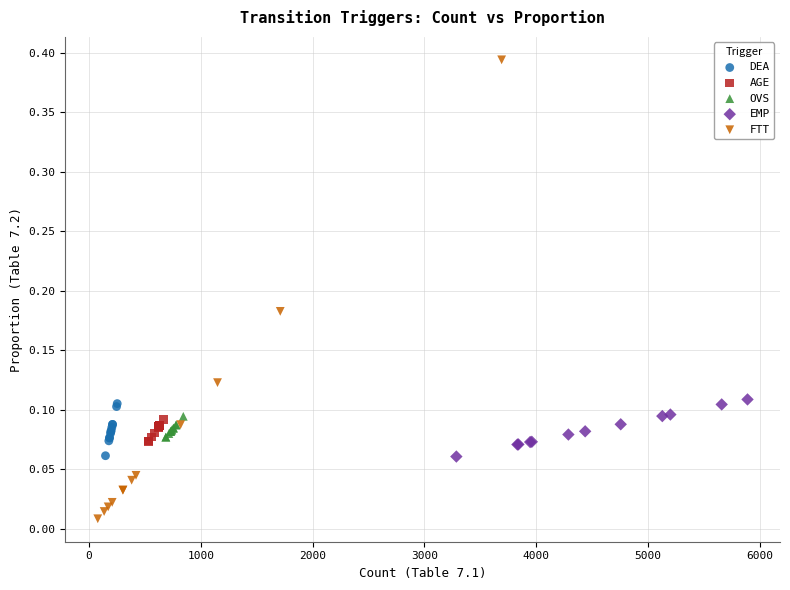

Which series has the largest Y range (max minus min)?

FTT